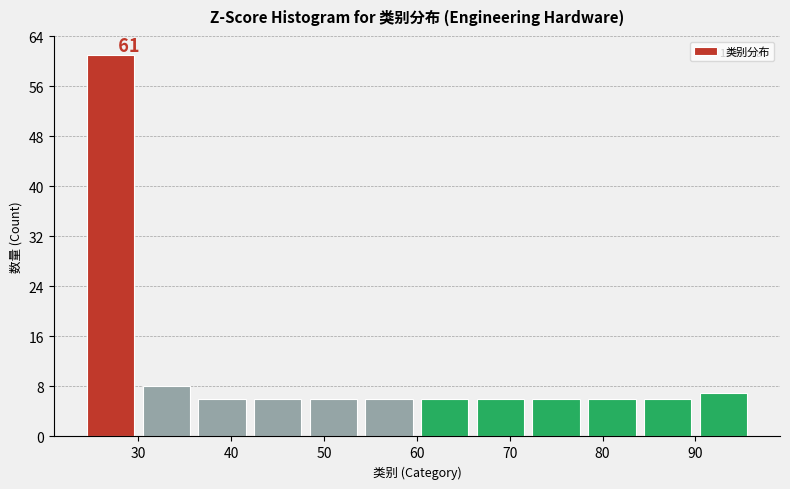

Over which range of the x-axis is the bar tallest?

24 to 30